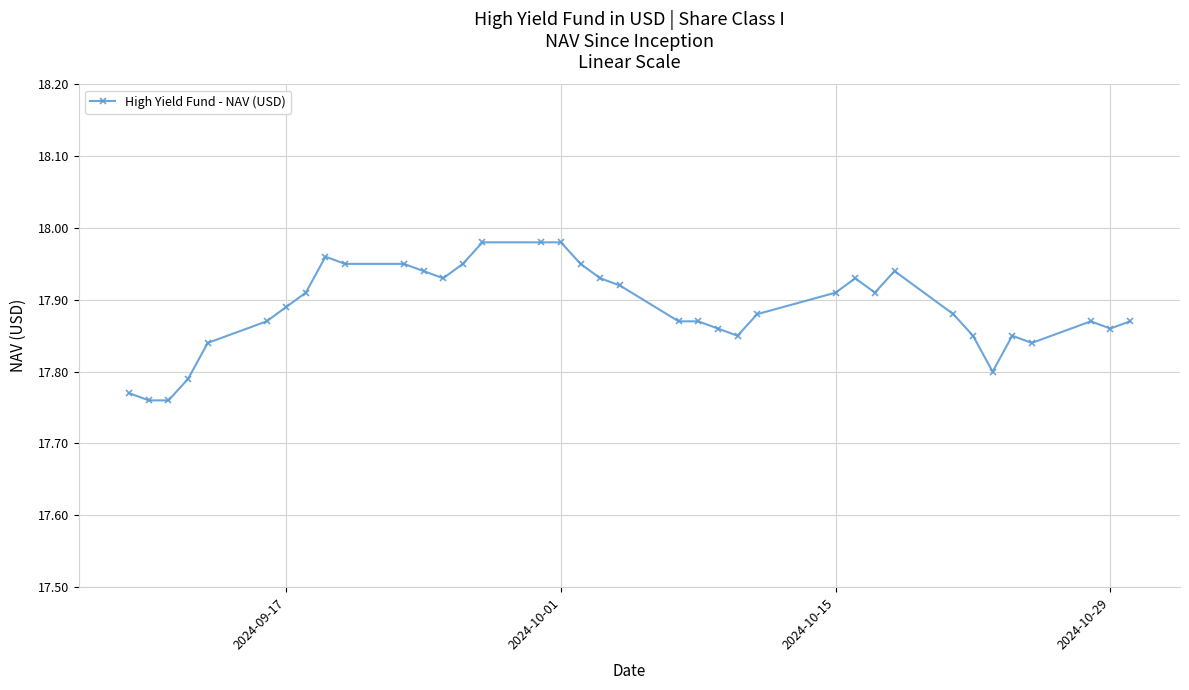

What is the sum of all values?

661.9